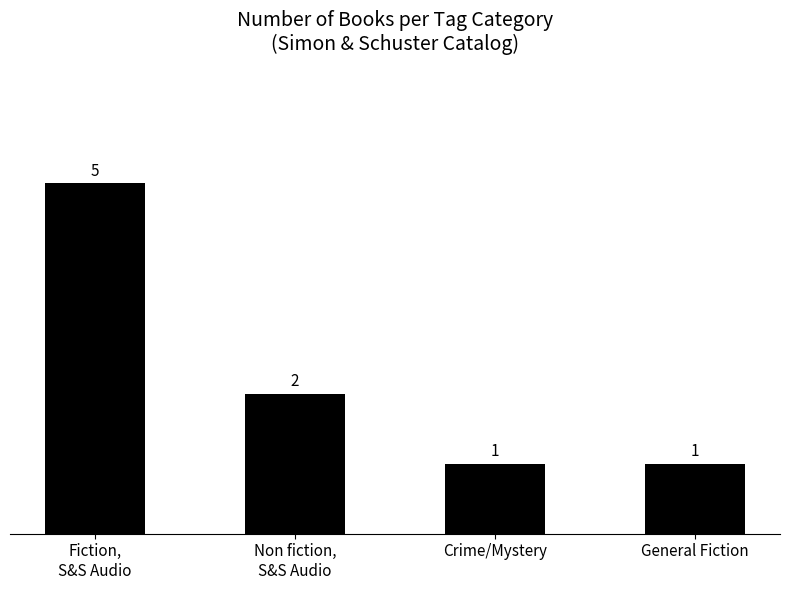

Reading left to right, what are all the values shown in this chart?

5	2	1	1